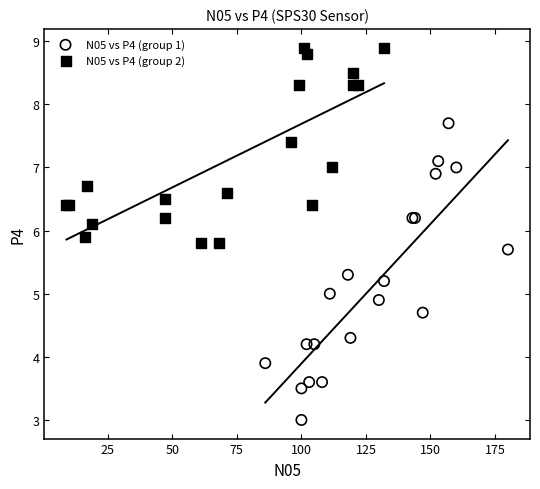

Which series has the largest Y range (max minus min)?

N05 vs P4 (group 1)